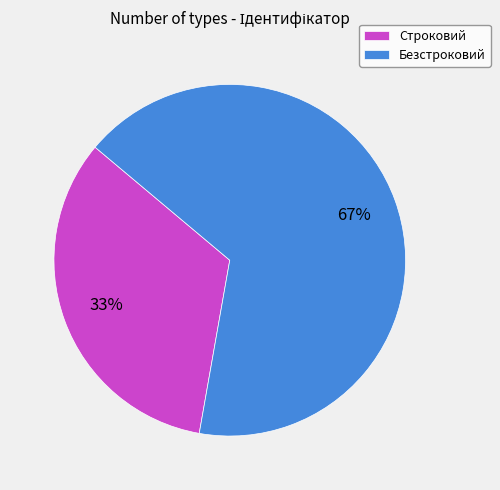

To the nearest percent, what is the combined percentage of Строковий and Безстроковий?

100%